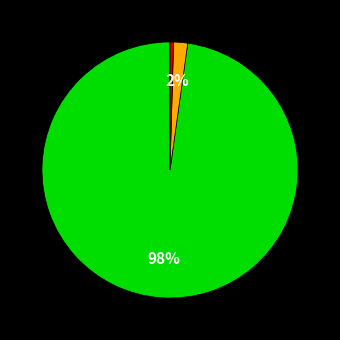

Does any single category account for the majority?

Yes